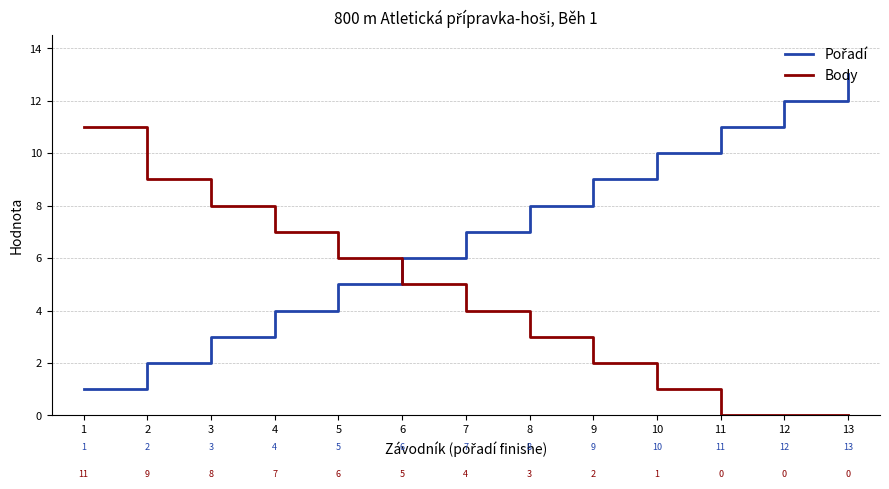

What is the difference between the highest and lowest values at 1?

10